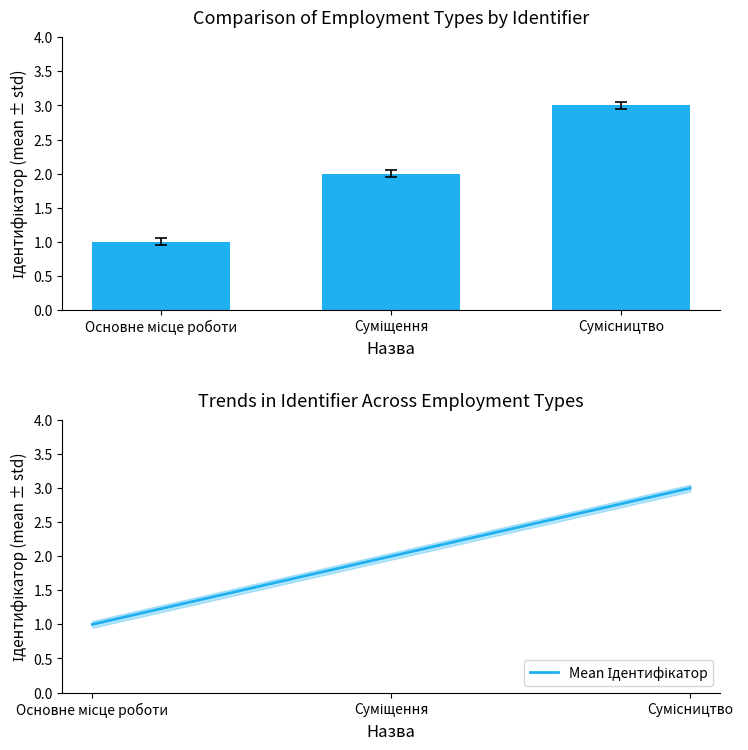

At which category does the chart reach its peak across all series?

Сумісництво